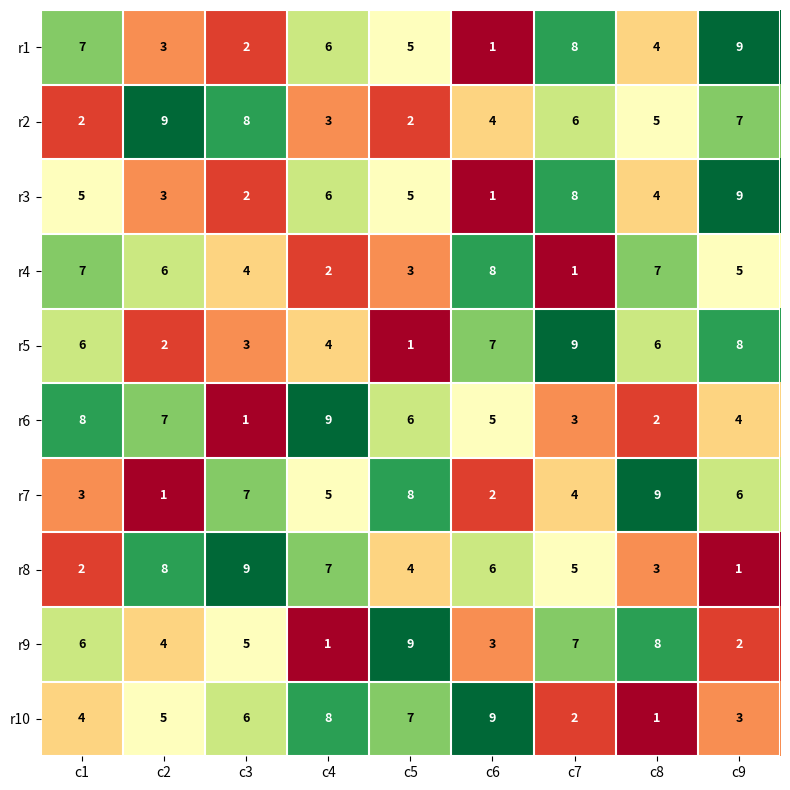

How many r8 values are between 3 and 7?

5